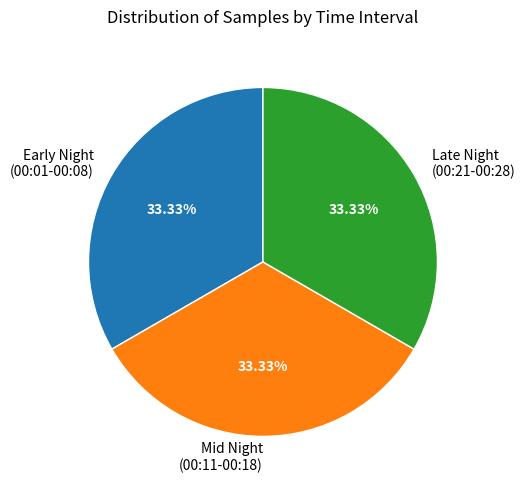

Does Late Night (00:21-00:28) represent more than half of the total?

No